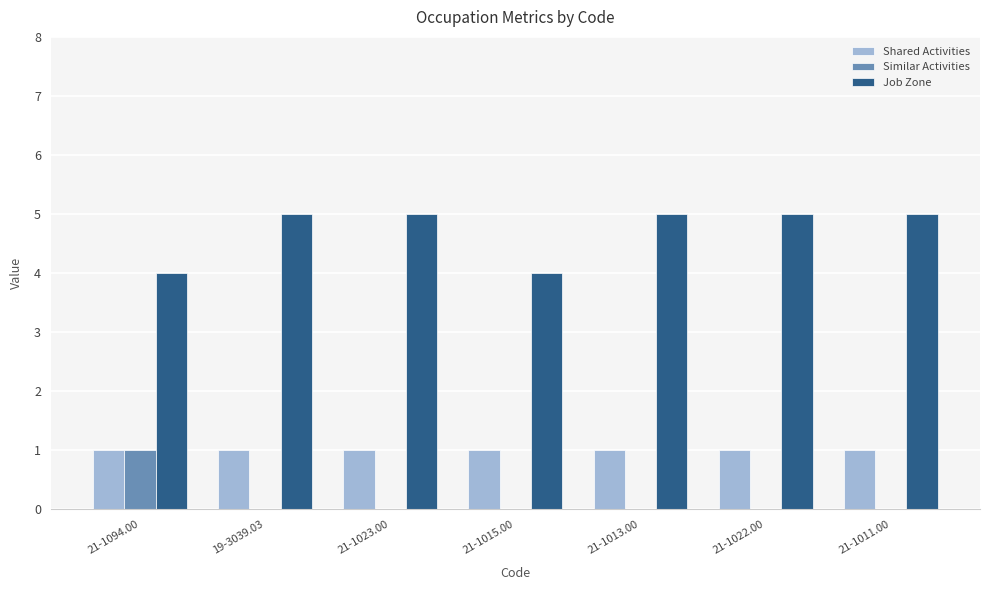

What is the sum of the Job Zone values at 21-1022.00 and 19-3039.03?

10